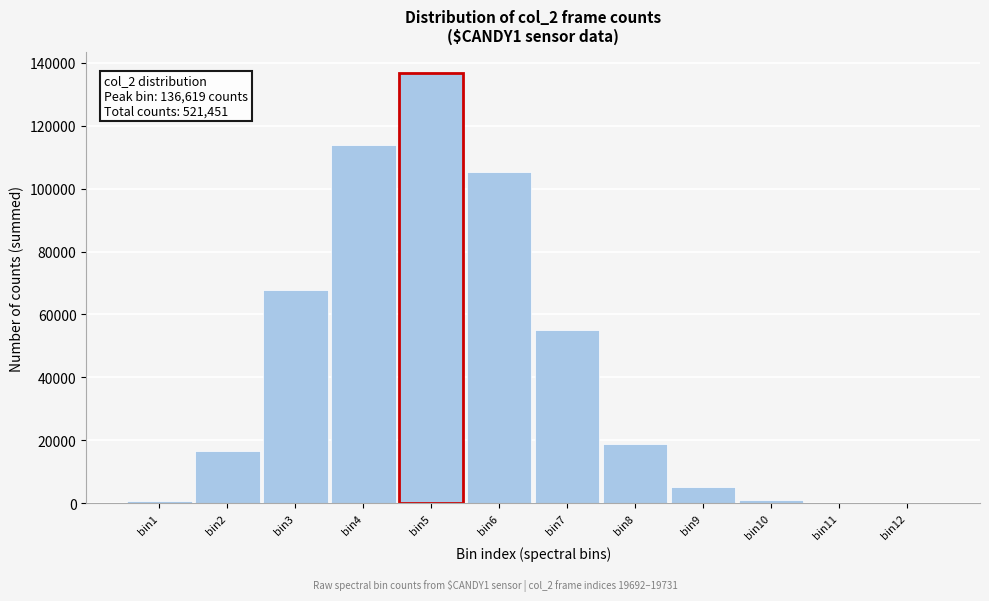

Which label corresponds to the largest value in the chart?

bin5